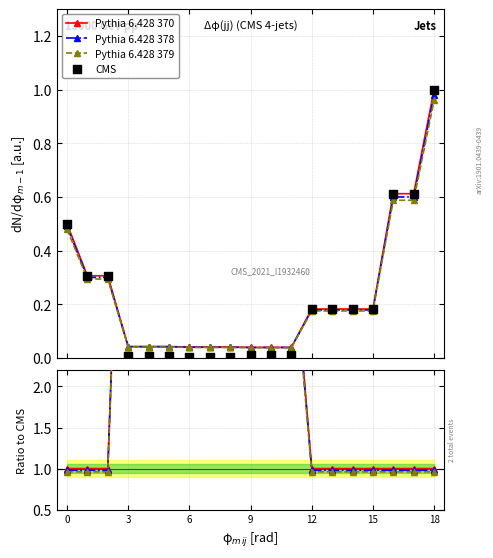

Which series has the widest spread of Y values?

Pythia 6.428 370